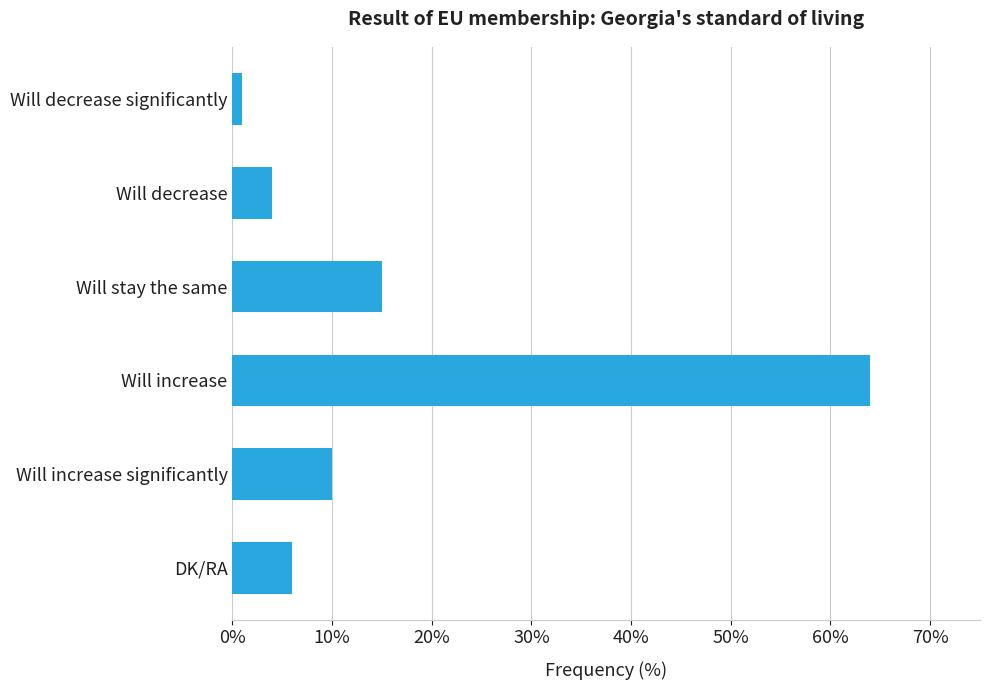

Count the number of data series in this chart.

1